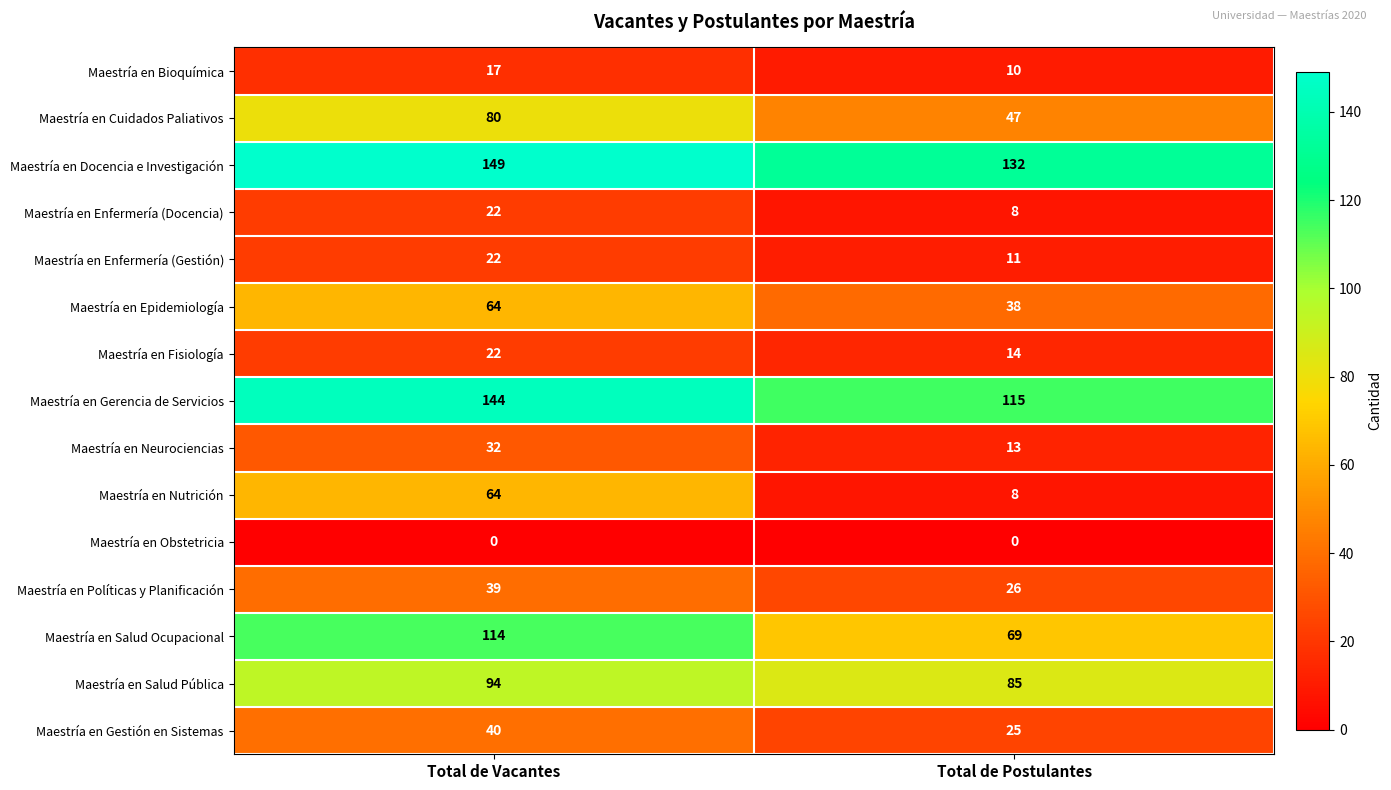

At which label does Maestría en Cuidados Paliativos reach its peak?

Total de Vacantes